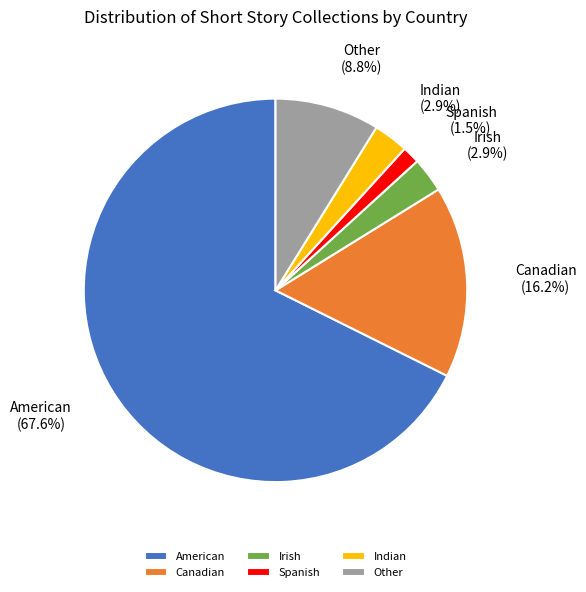

How much of the chart is everything except Irish?

97.1%